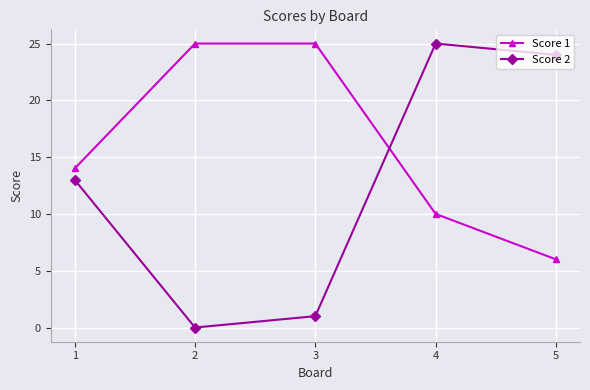

The Score 1 series shows 6 at 2. True or false?

False